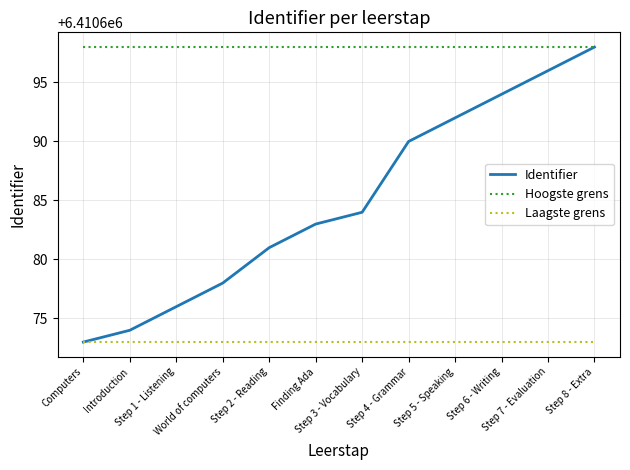

What is the maximum value for Identifier?

6410698